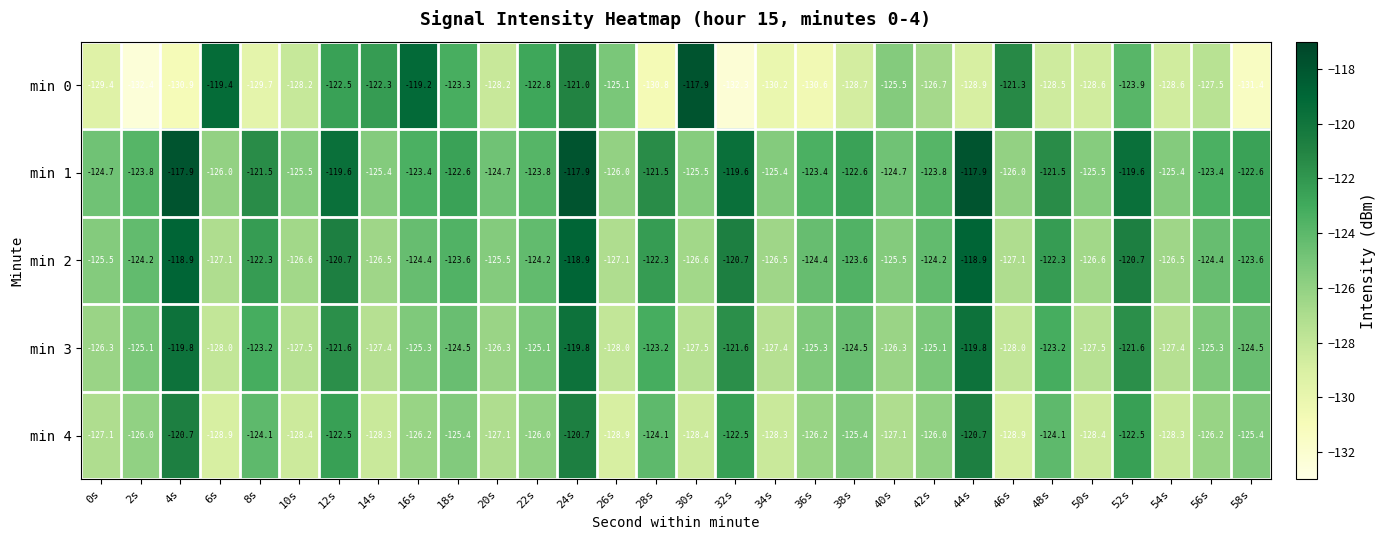

Between 14s and 48s, which series saw the biggest shift?

min 0